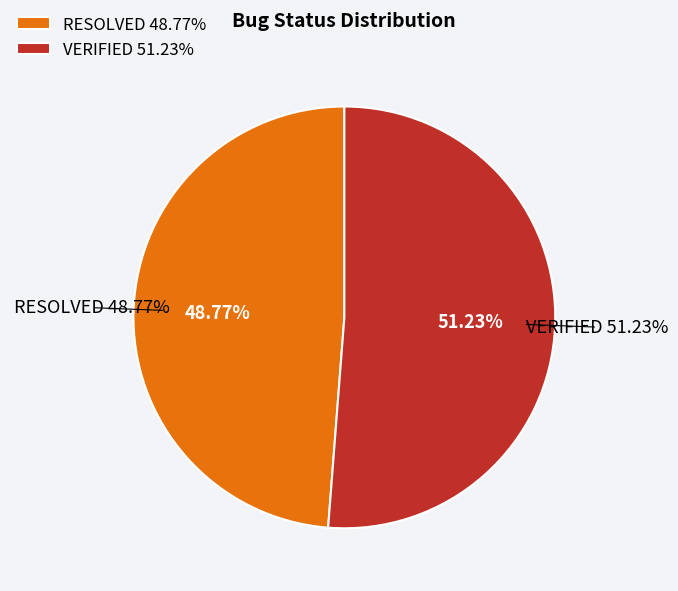

Do RESOLVED and VERIFIED together represent more than half of the pie?

Yes